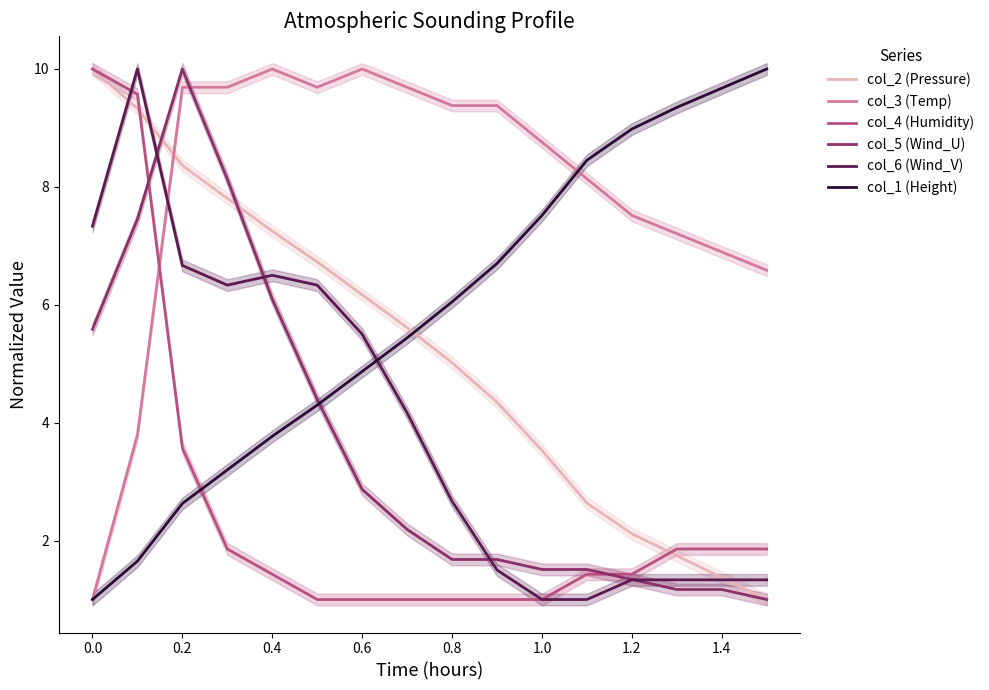

How many times do col_6 (Wind_V) and col_3 (Temp) cross each other?

1